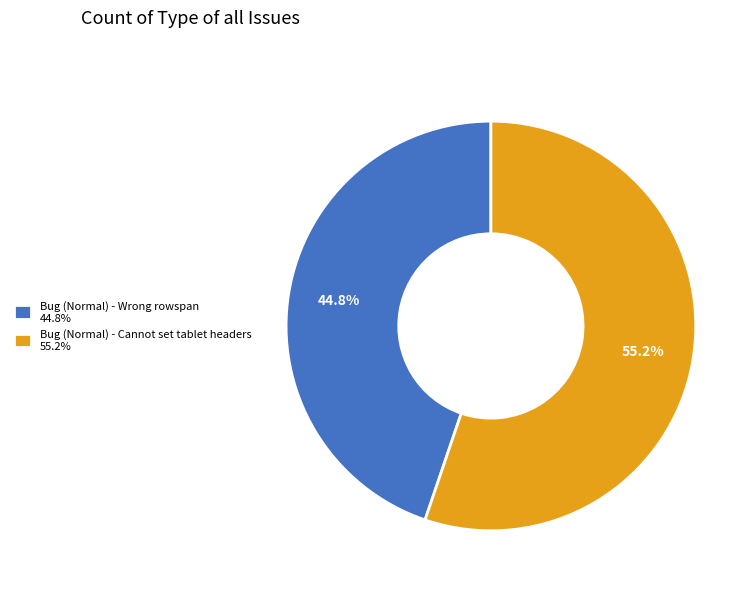

Which category accounts for the majority?

Bug (Normal) - Cannot set tablet headers